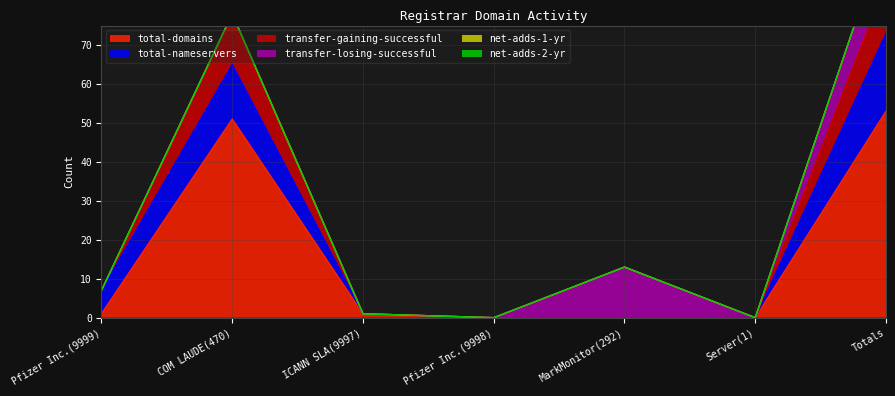

What position from the left is Pfizer Inc.(9999)?

1